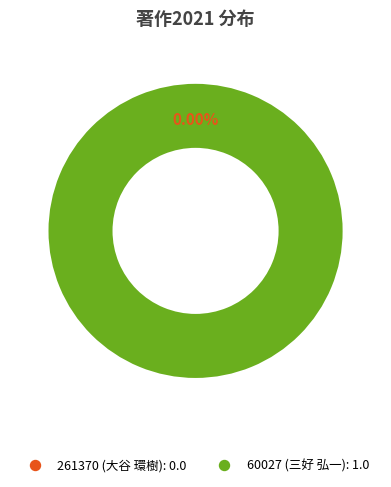

Is 60027 the majority of the pie?

Yes